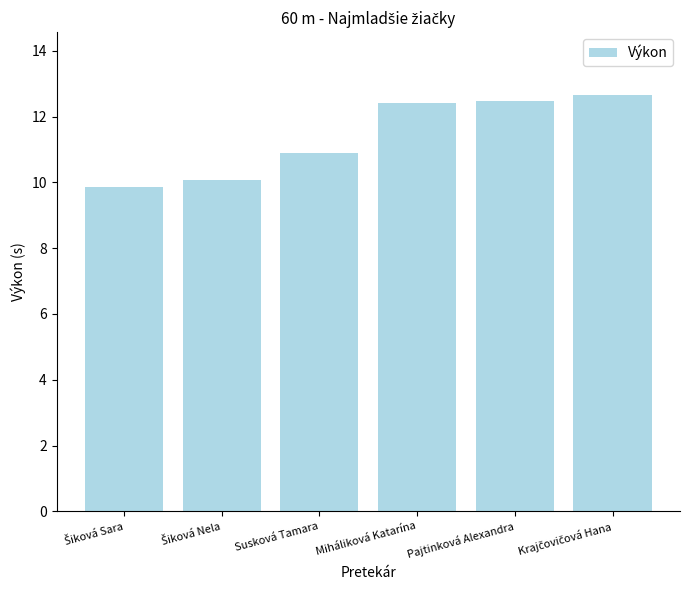

What is the sum of all values?

68.4